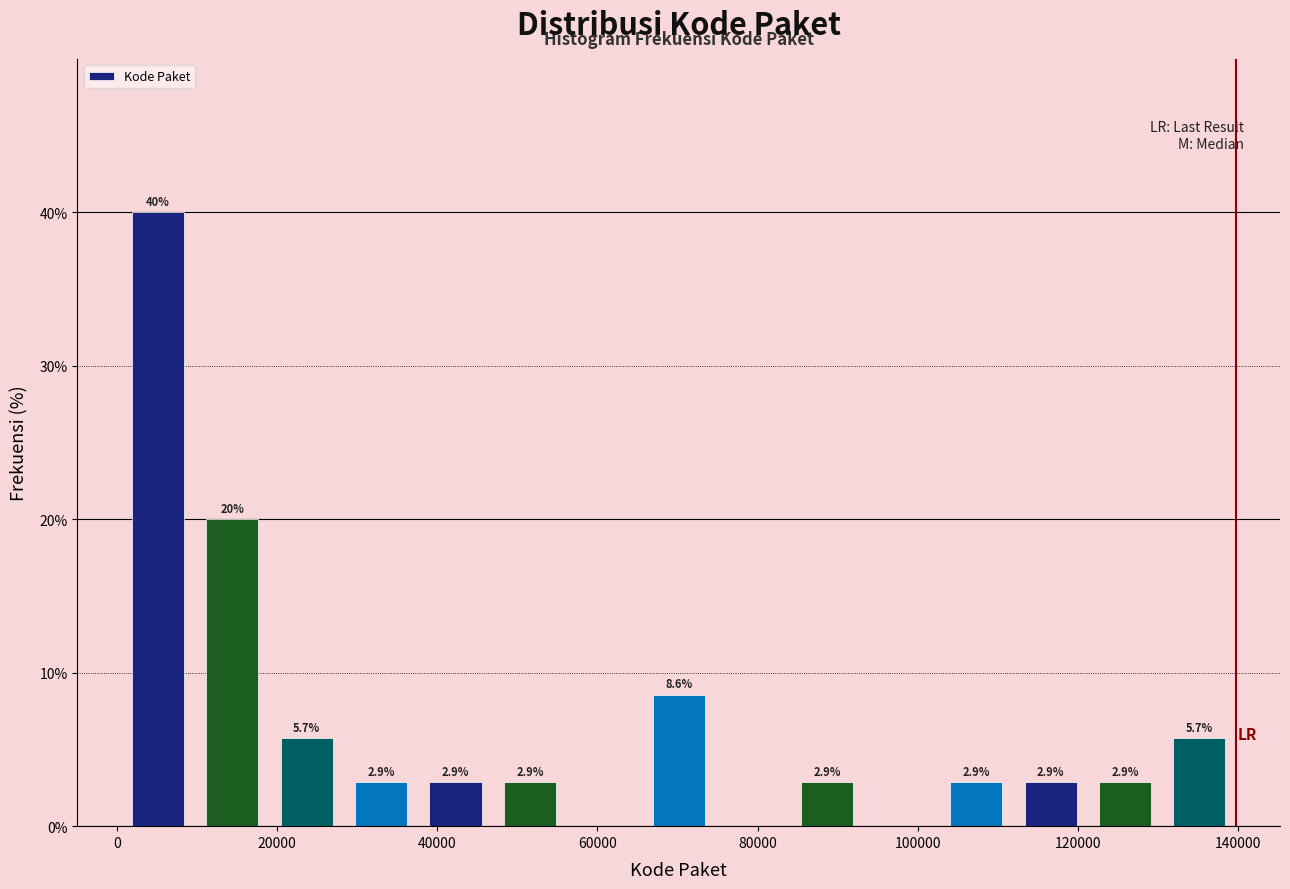

Over which range of the x-axis is the bar tallest?

0 to 10000